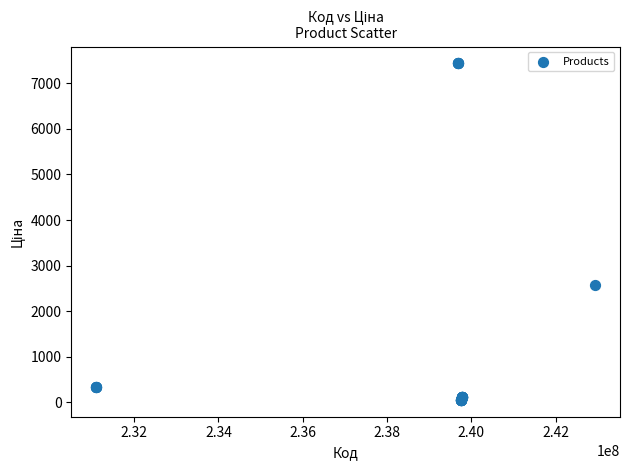

What Y value in the scatter plot is closest to 3746?

2572.0